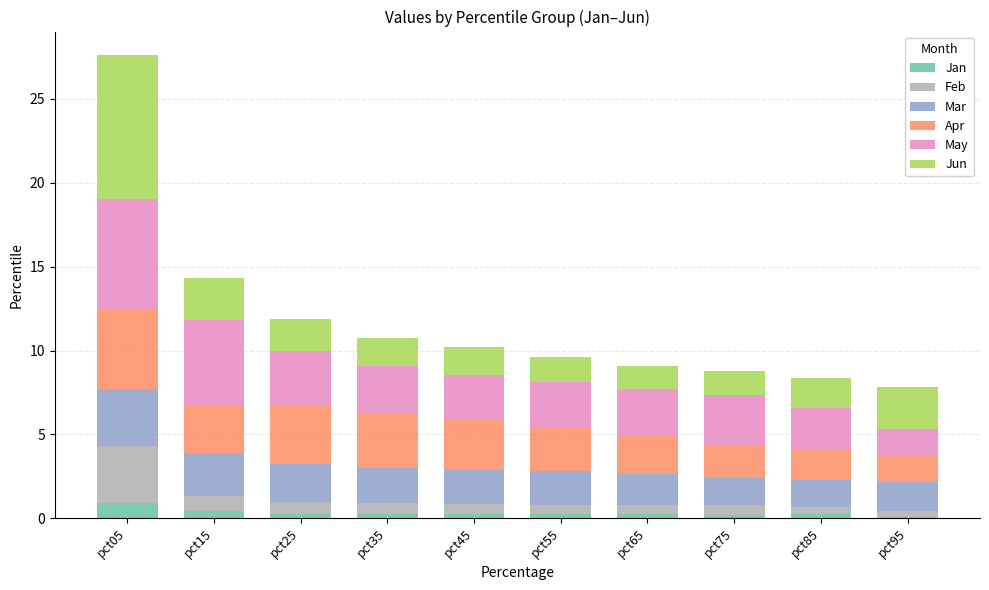

What is the highest value of the Jan series?

0.9